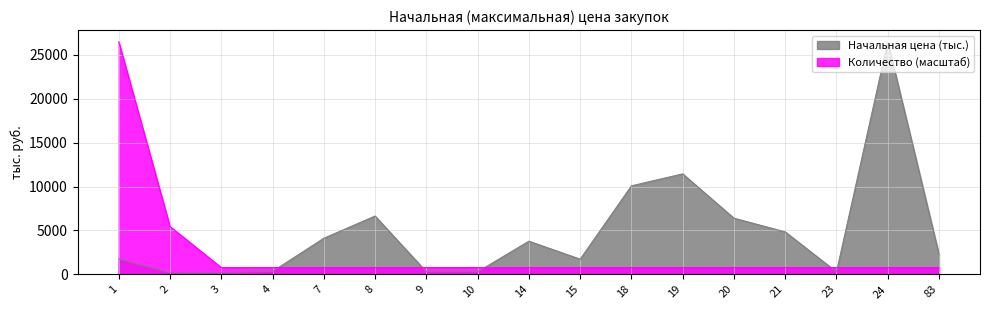

What is the average value of the Количество series?

2567.9